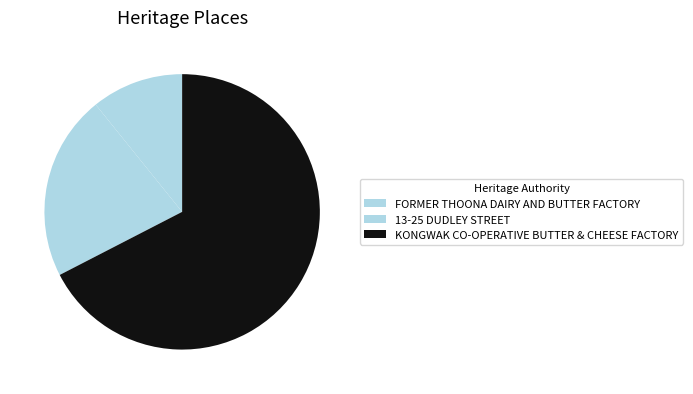

True or false: FORMER THOONA DAIRY AND BUTTER FACTORY accounts for 1% of the total.

False